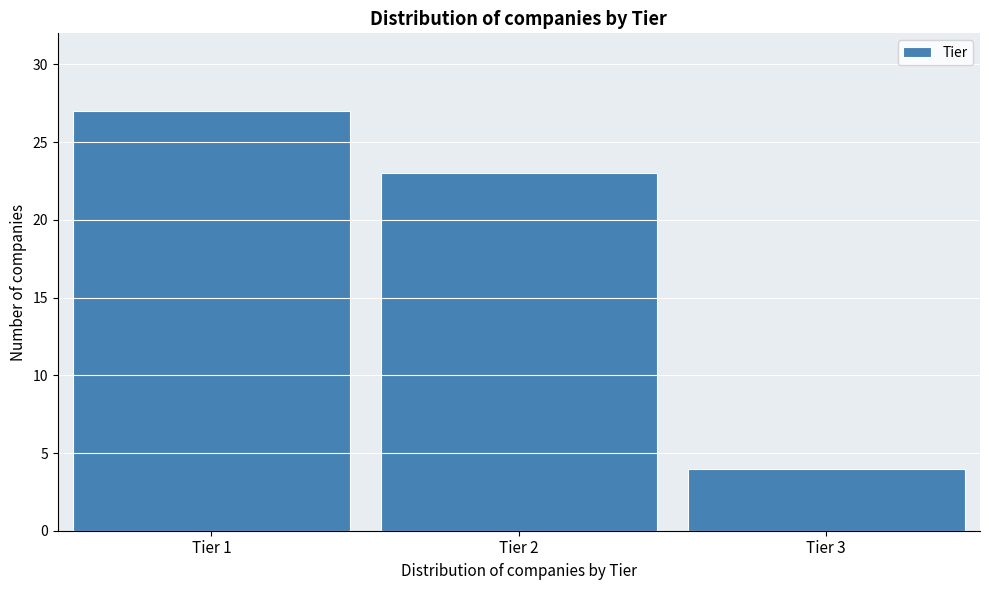

Reading right to left, transcribe all the data shown in this chart.

4	23	27